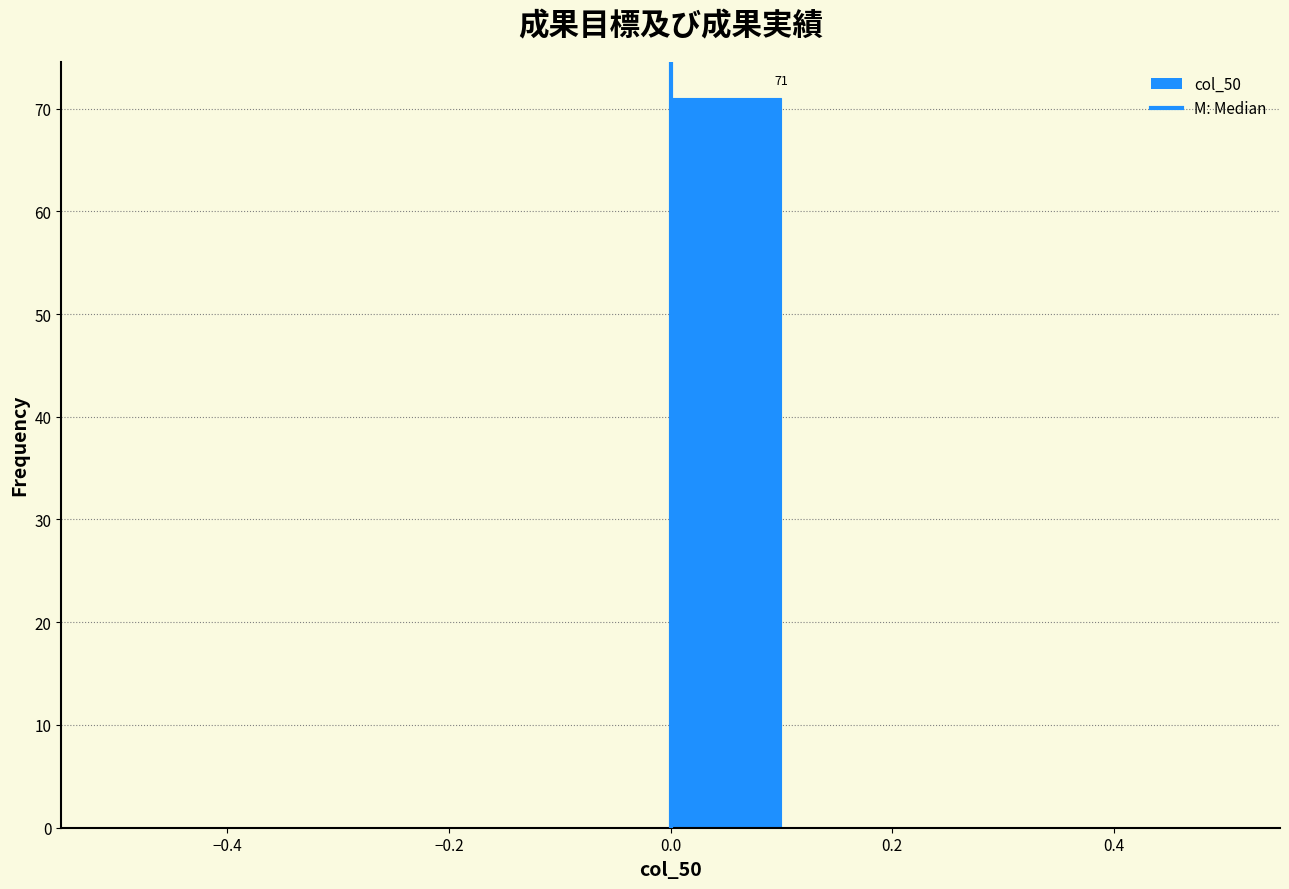

Which range on the x-axis has the tallest bar?

0.0 to 0.1